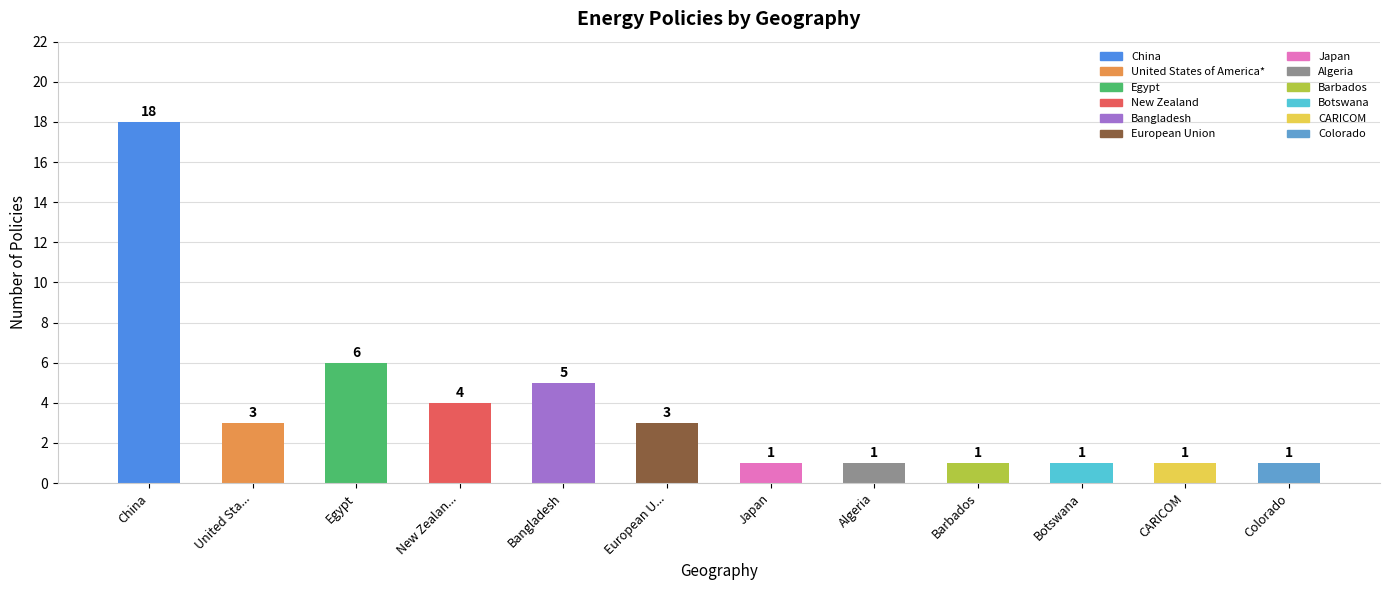

What is the difference between the maximum and minimum values?

17